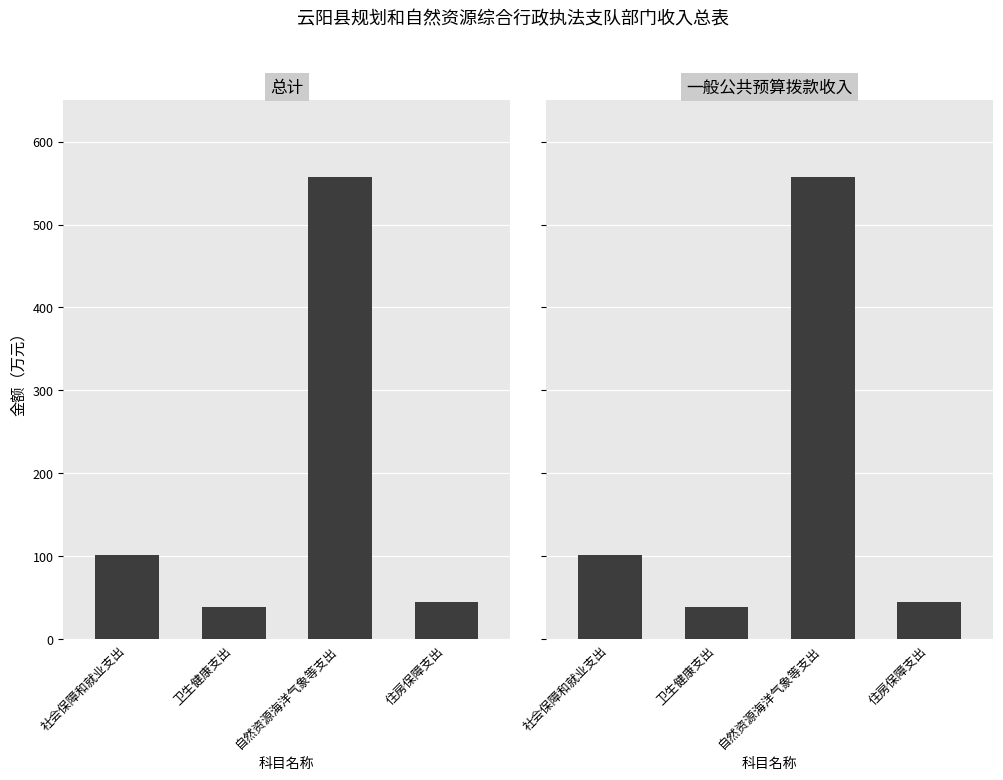

What is the greatest value displayed?

556.8